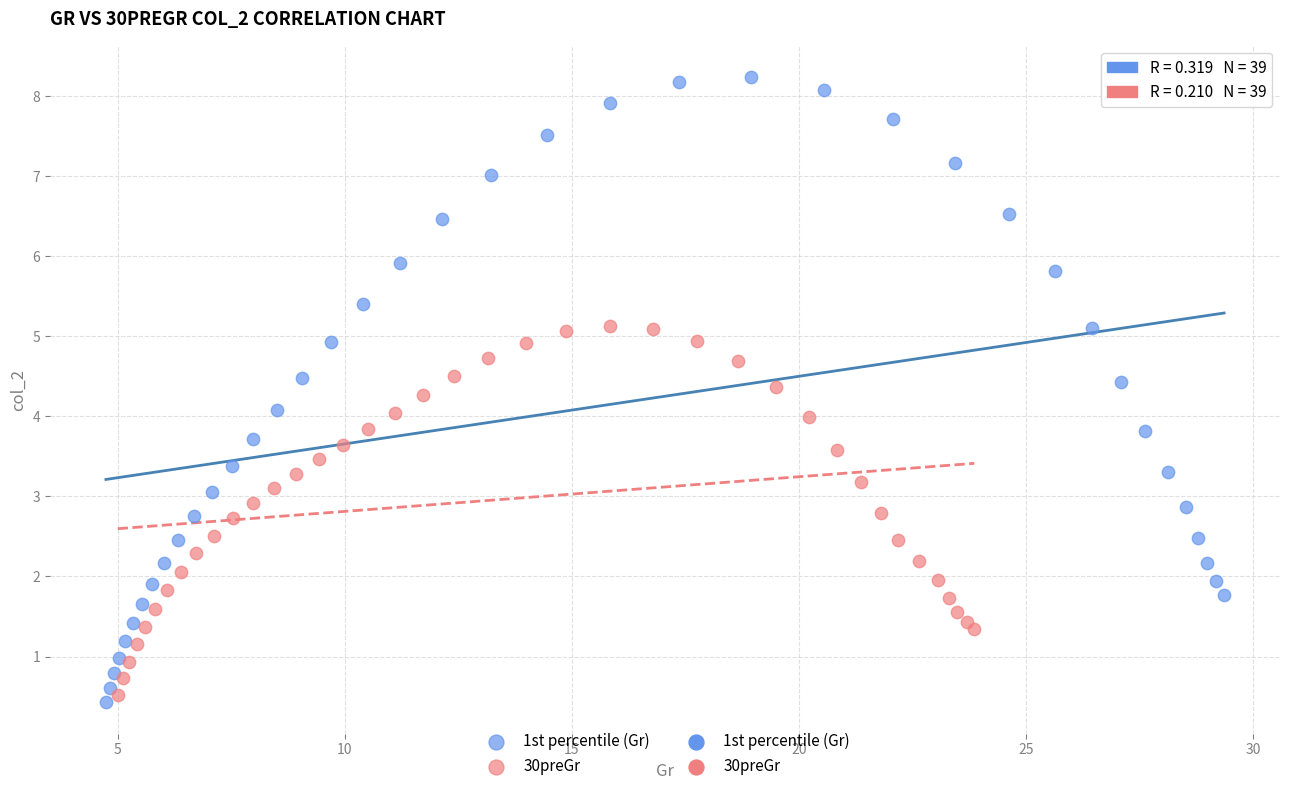

Which series contains the highest Y value?

1st percentile (Gr)